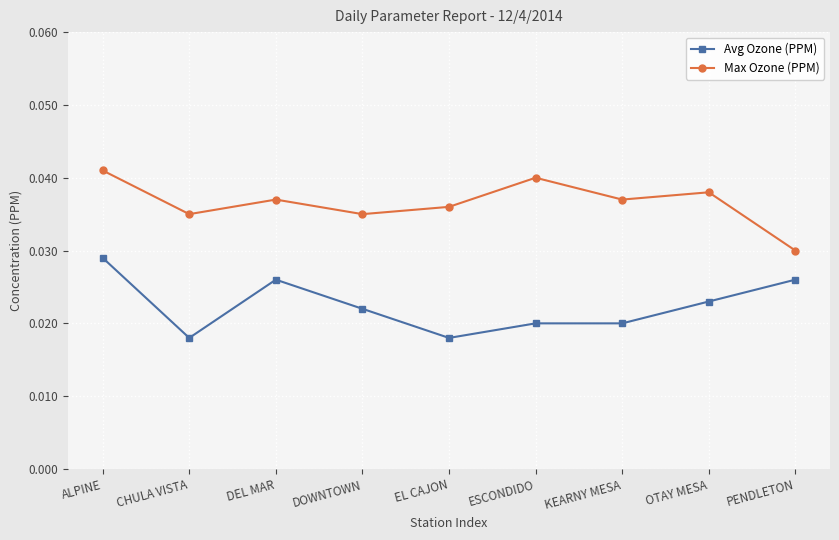

What position from the right is EL CAJON?

5